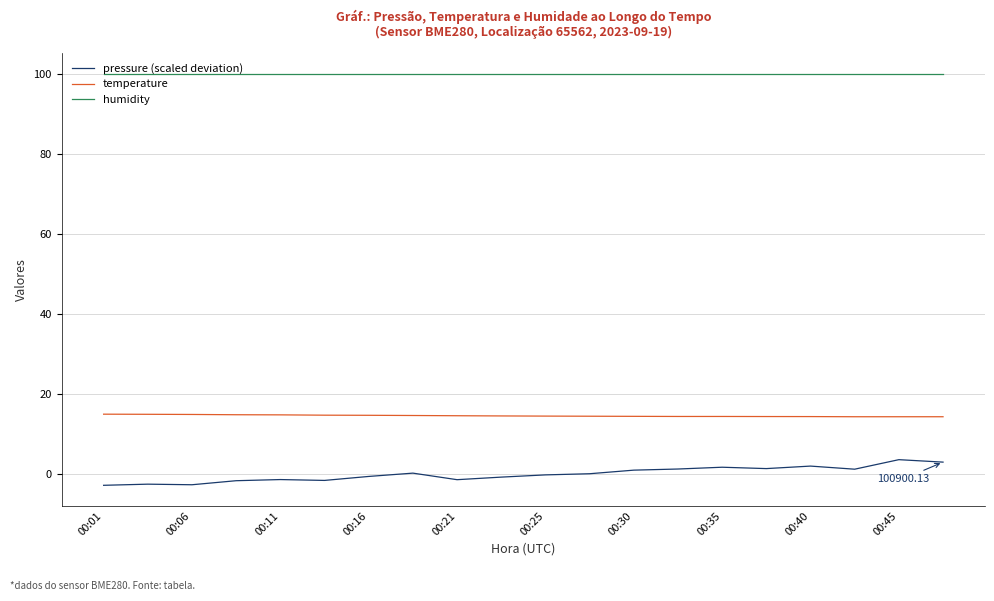

Rank the series by their maximum value, from highest to lowest.

humidity, temperature, pressure (scaled deviation)